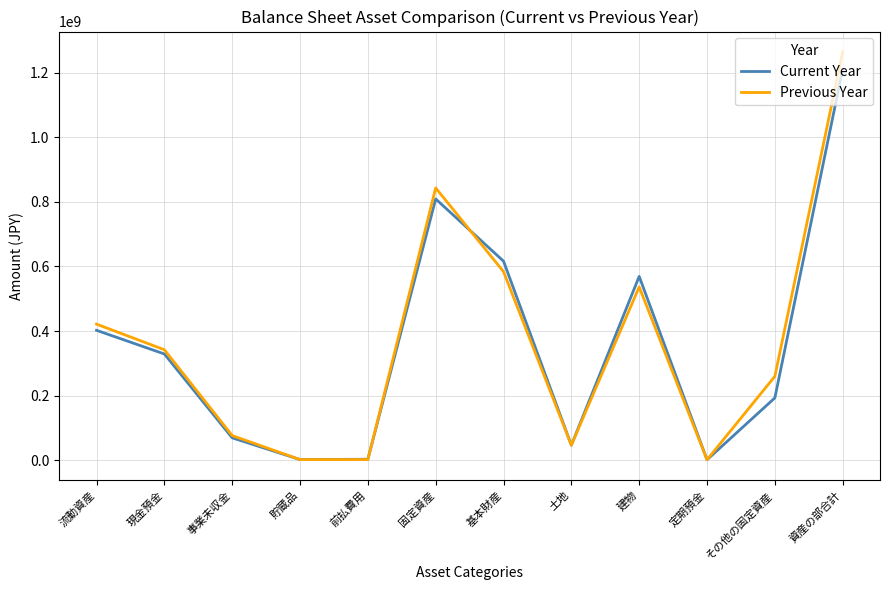

Which series has the widest spread of values?

Previous Year